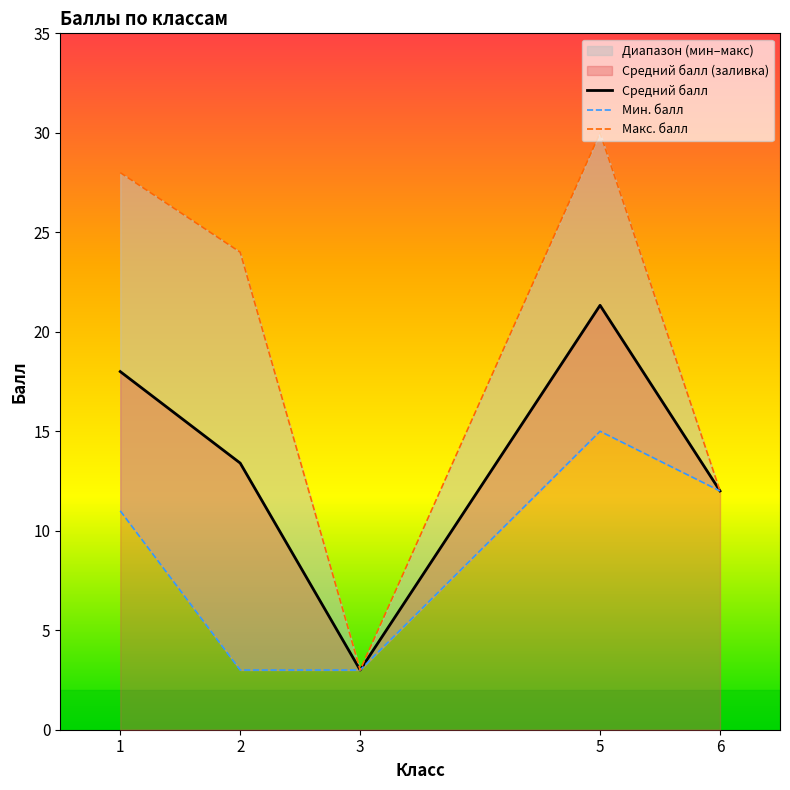

What is the maximum value shown in the chart?

30.0